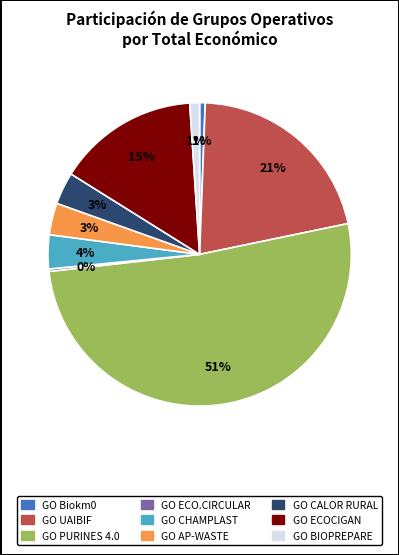

Which category has the biggest portion of the pie?

GO PURINES 4.0